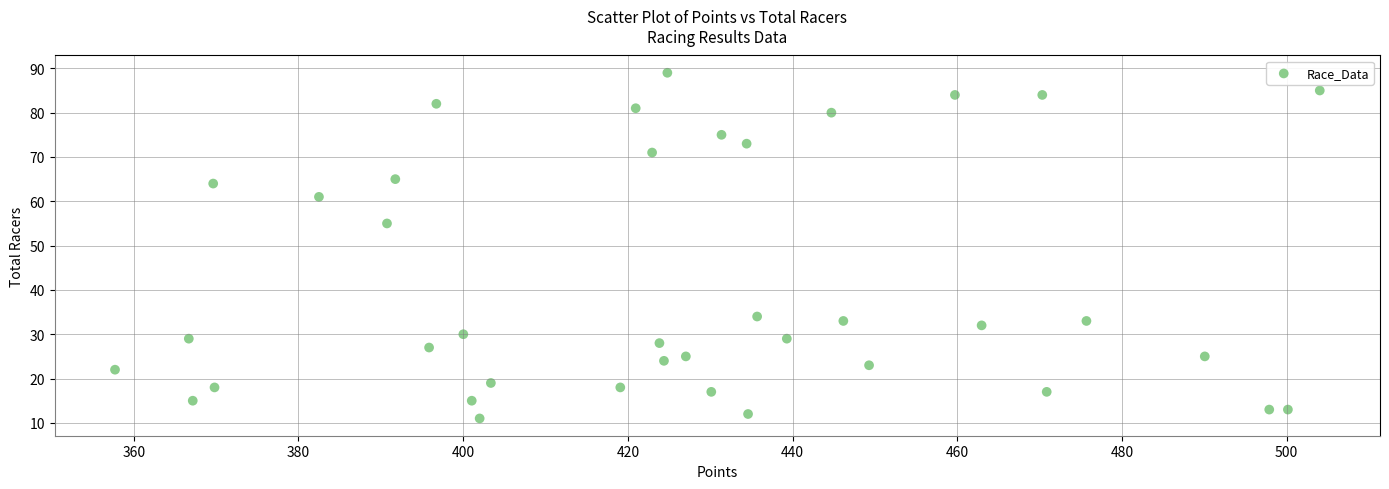

What Y value in the scatter plot is closest to 50?

55